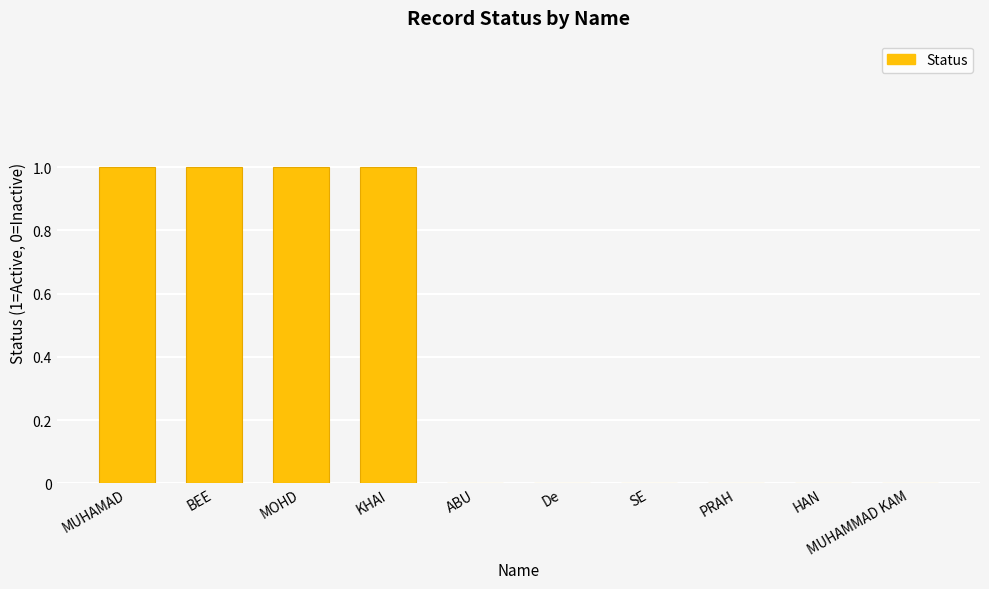

How many values are between 0 and 1?

10